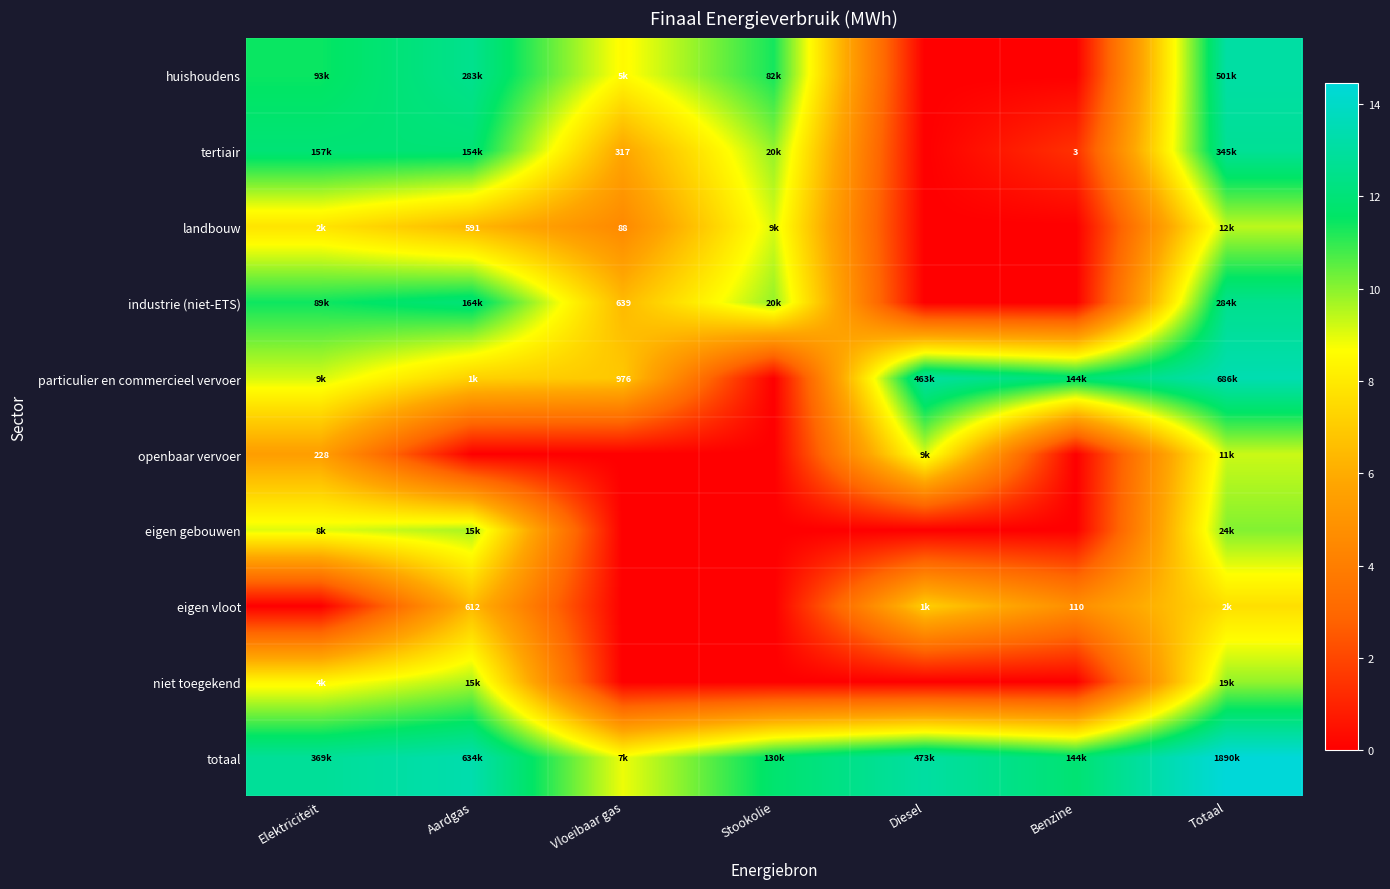

Rank the series by their maximum value, from highest to lowest.

totaal, particulier en commercieel vervoer, huishoudens, tertiair, industrie (niet-ETS), eigen gebouwen, niet toegekend, landbouw, openbaar vervoer, eigen vloot